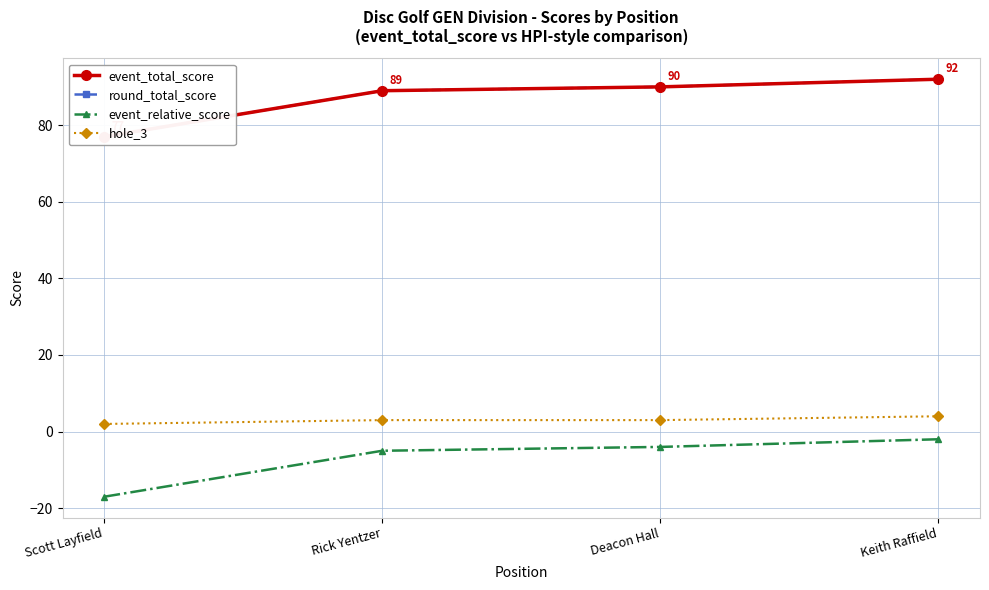

Is the value of round_total_score at Rick Yentzer greater than the value of event_relative_score at Scott Layfield?

Yes